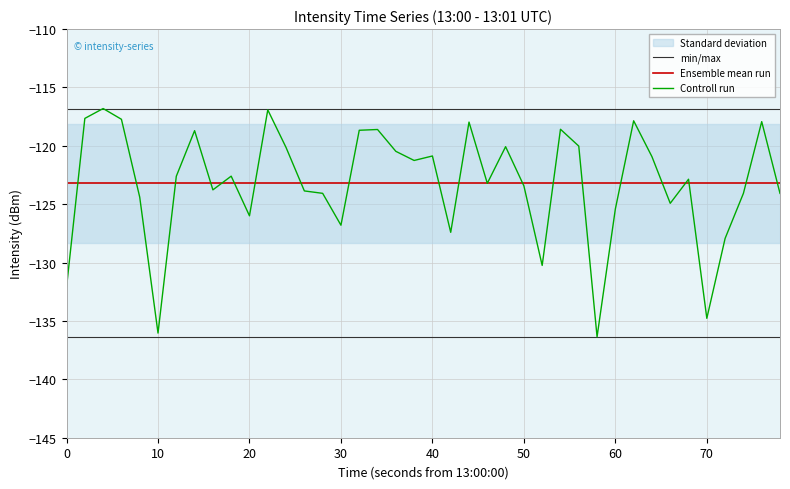

How many lines are shown in the chart?

3